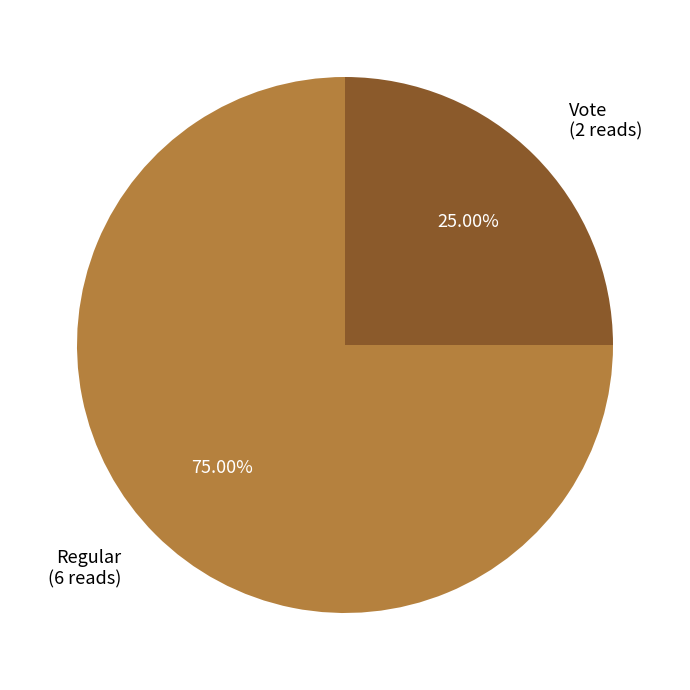

Count the number of slices in the pie.

2